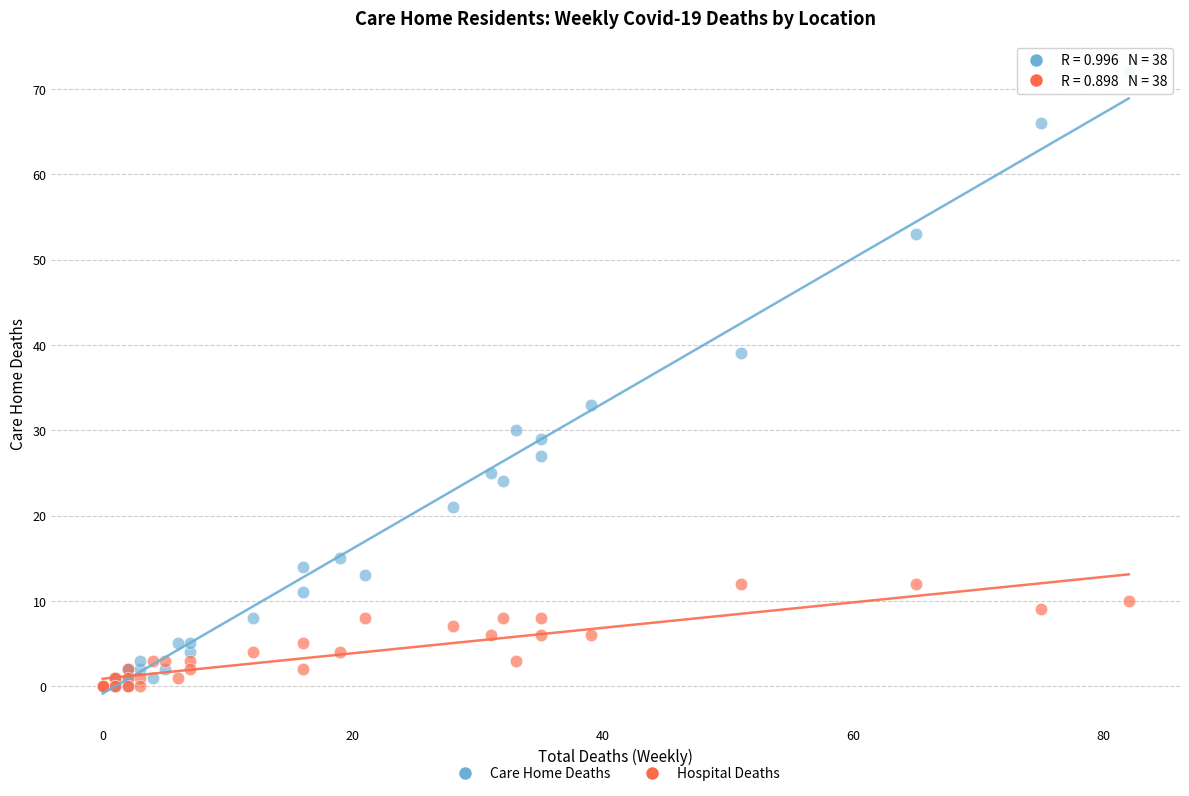

Which series reaches the maximum Y coordinate?

Care Home Deaths